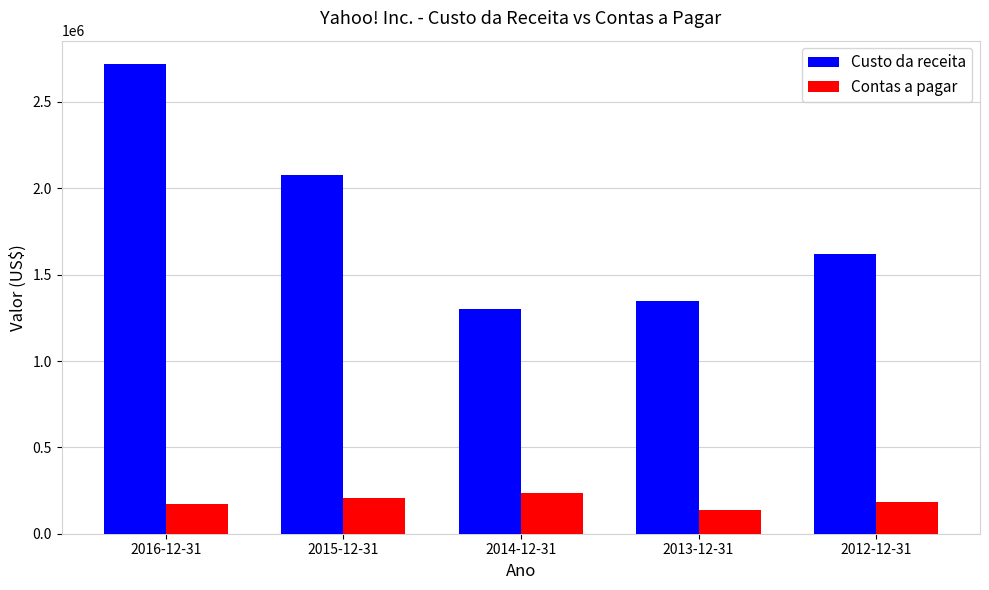

How many distinct data groups are displayed?

2